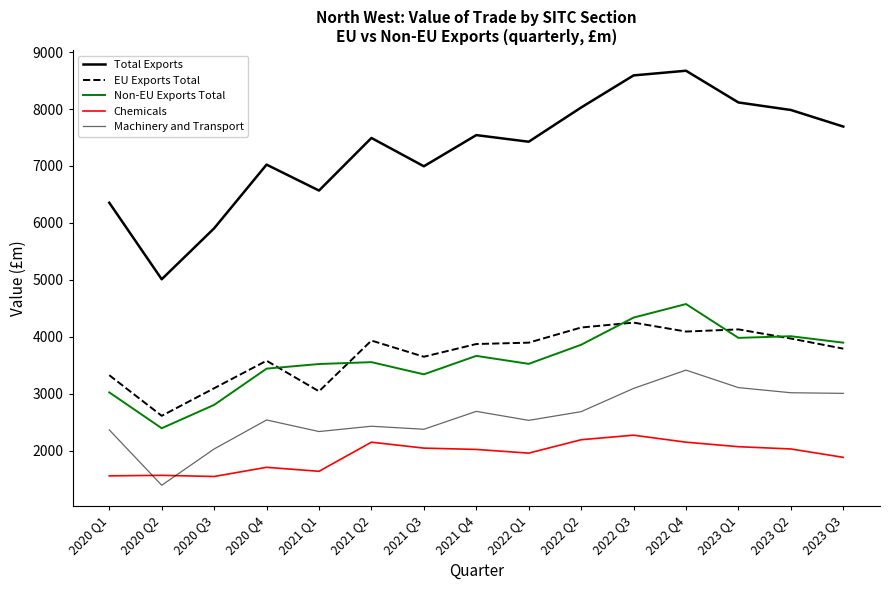

At 2020 Q1, list the series in order from smallest to largest.

Chemicals, Machinery and Transport, Non-EU Exports Total, EU Exports Total, Total Exports